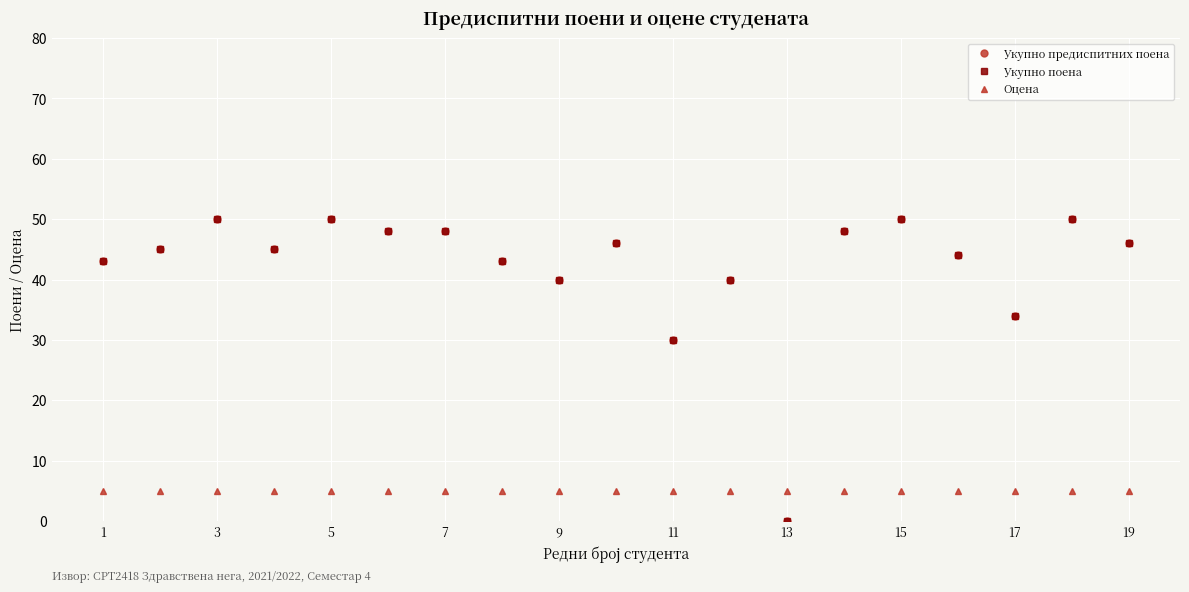

Does the chart have visible grid lines?

Yes